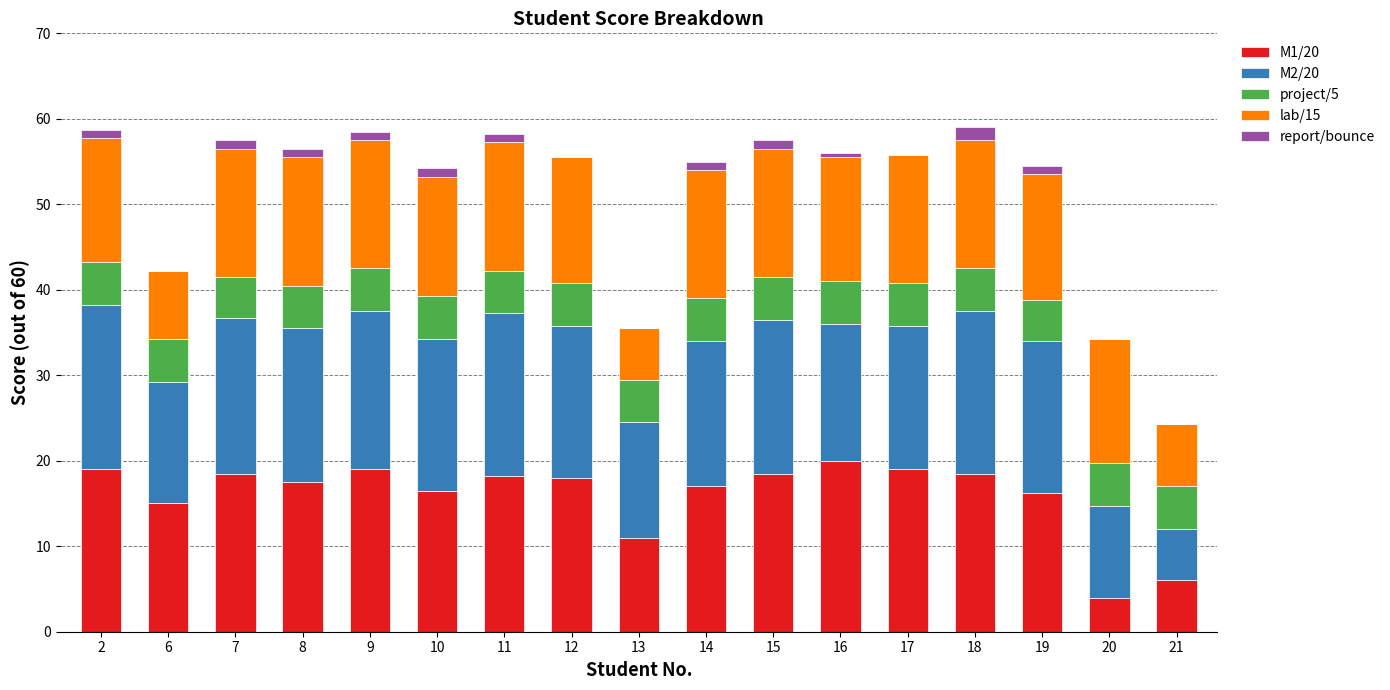

Is it true that M1/20 equals 16.5 at 10?

True